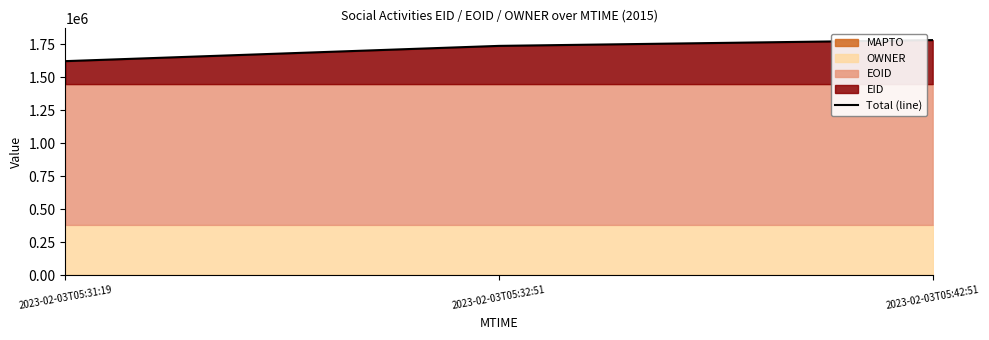

What is the label of the 3rd point from the right?

2023-02-03T05:31:19